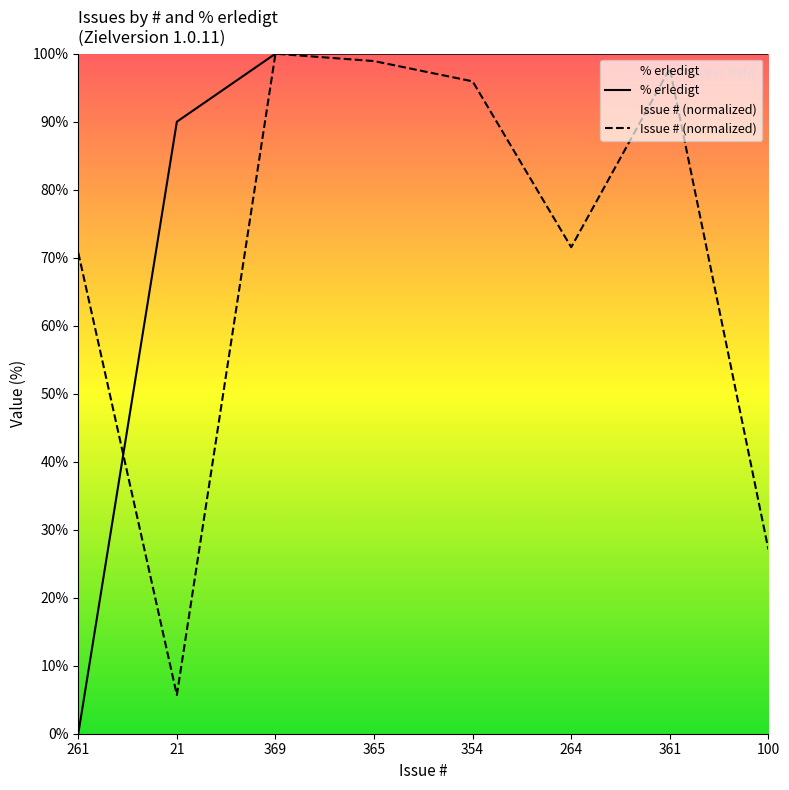

How many lines are shown in the chart?

2